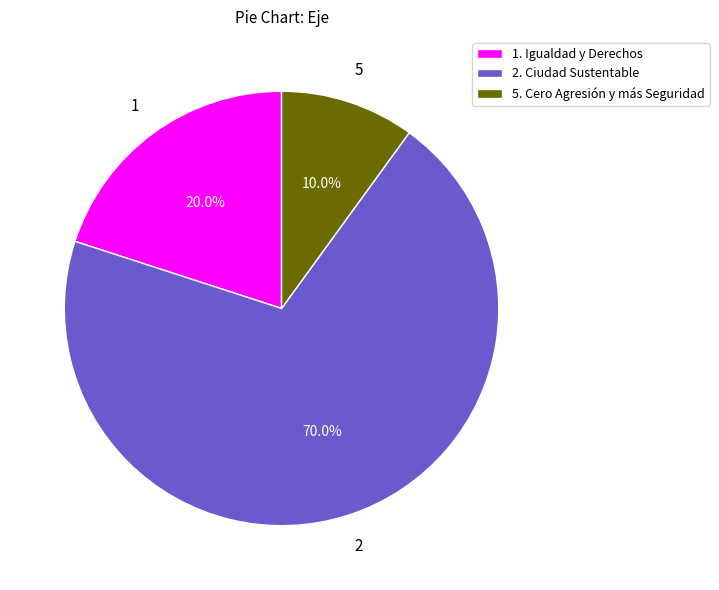

How many slices are in this pie chart?

3